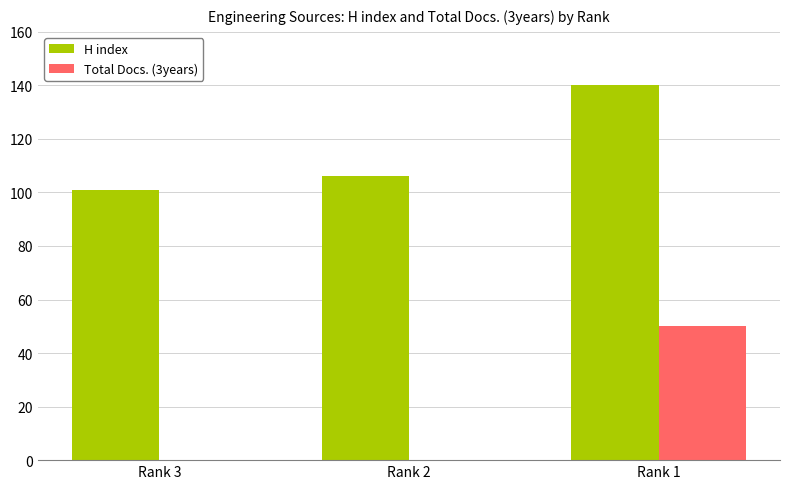

Which series has the largest total across all categories?

H index